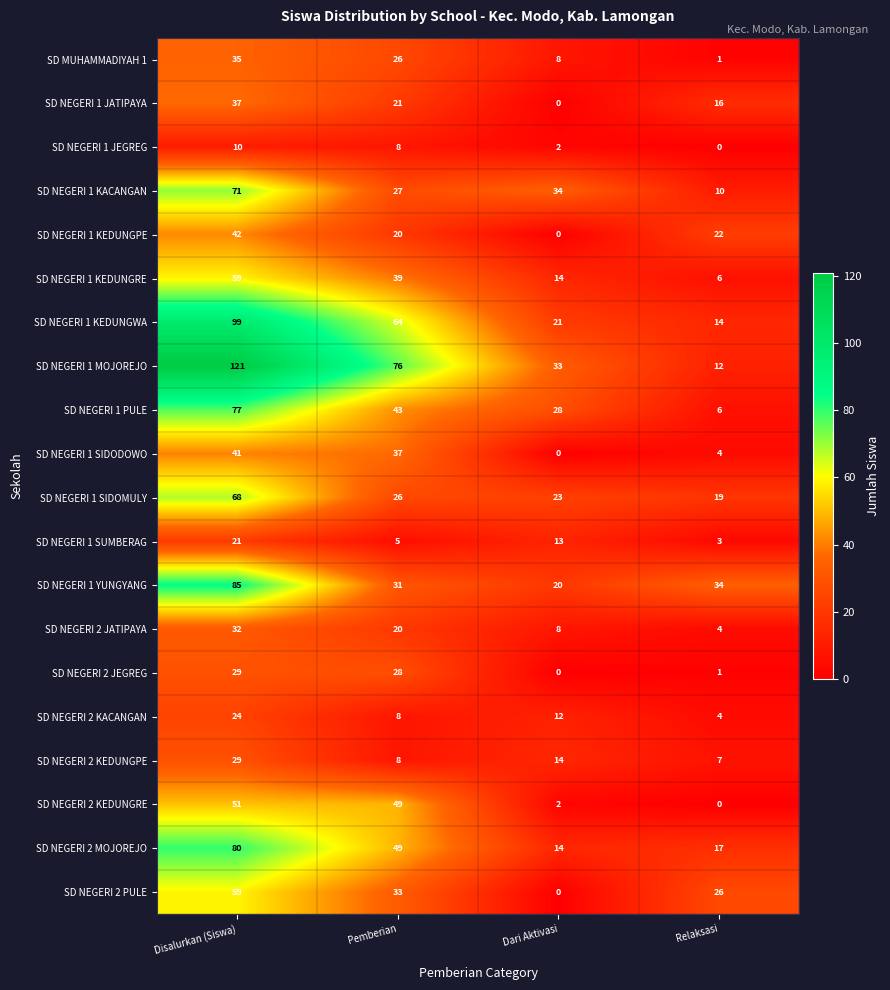

What is the maximum value shown in the chart?

121